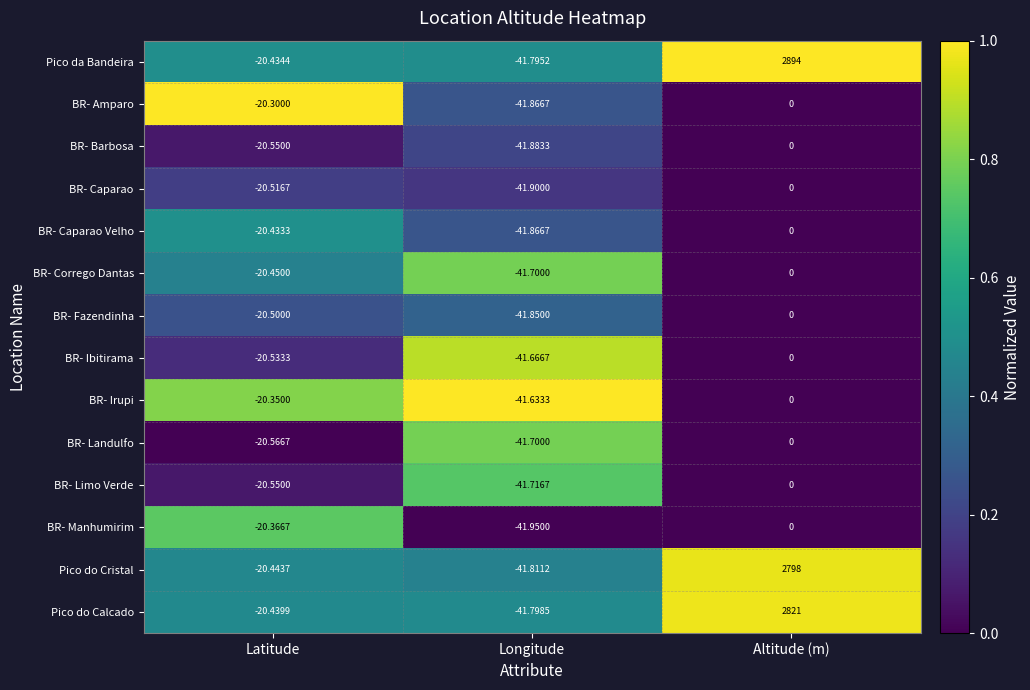

At which label does BR- Ibitirama reach its minimum?

Longitude